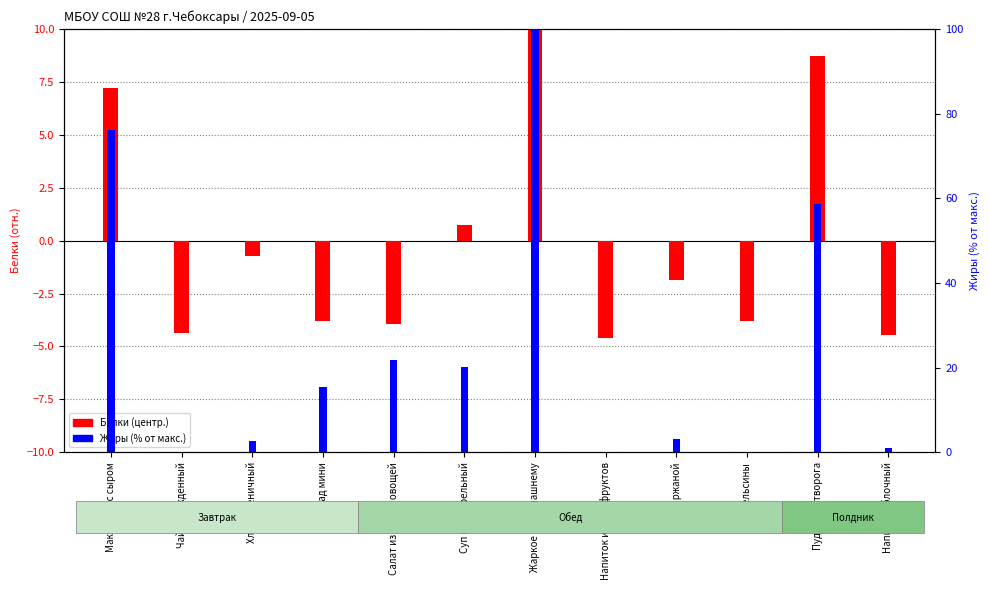

Which label corresponds to the largest value in the chart?

Жаркое по-домашнему